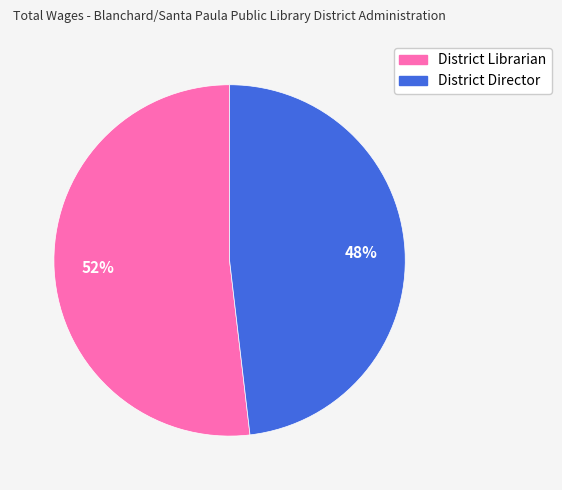

What is the ratio of the value at District Librarian to the value at District Director?

1.1